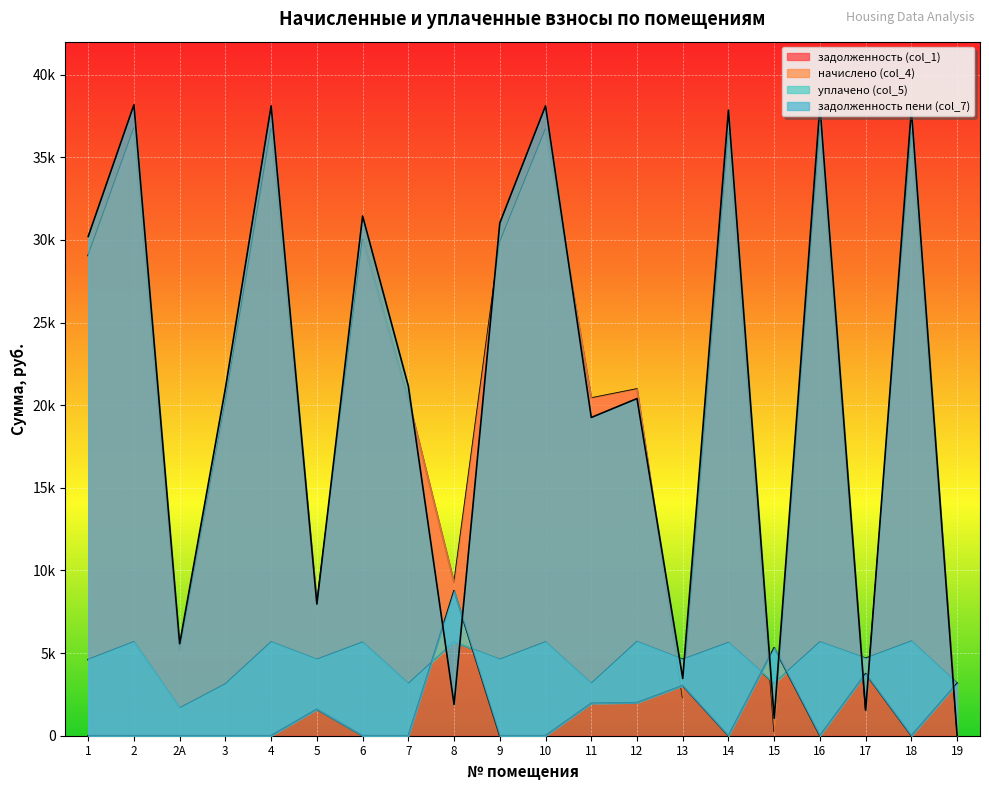

The уплачено (col_5) series shows -5803.8 at 4. True or false?

False